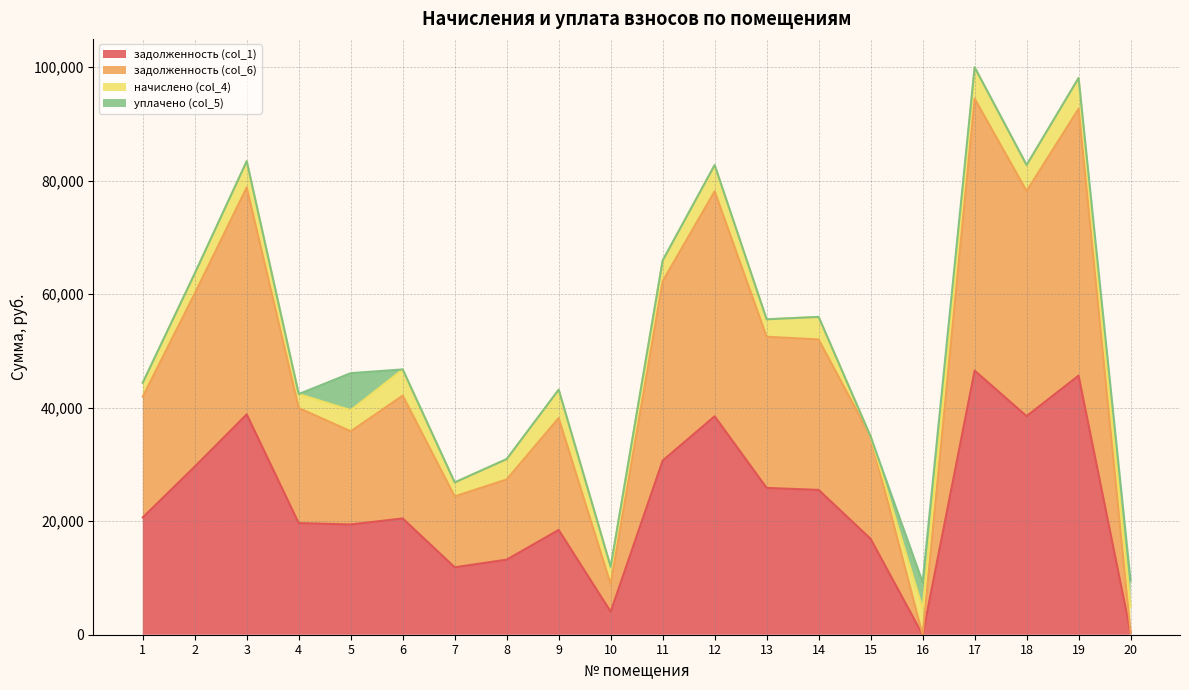

True or false: задолженность (col_6) and задолженность (col_1) intersect in this chart.

False